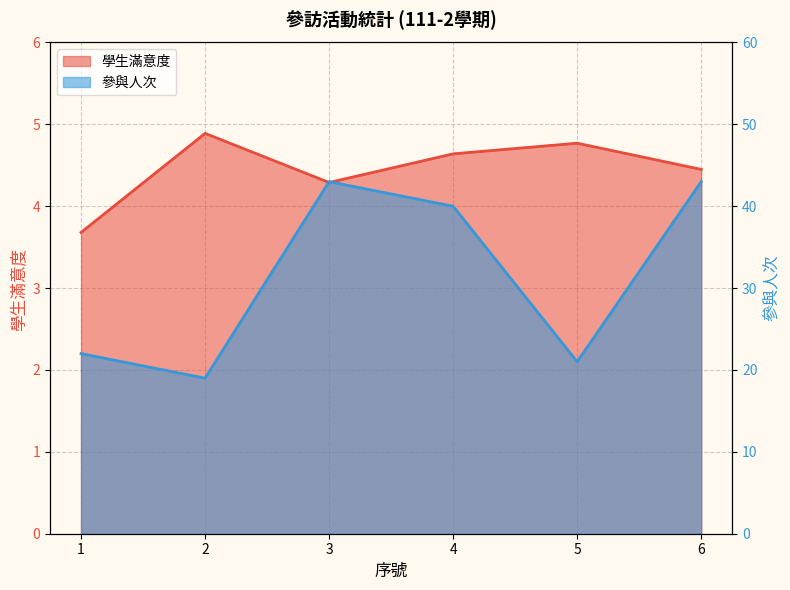

Reading left to right, transcribe all the data shown in this chart.

學生滿意度: 1=3.7	2=4.9	3=4.3	4=4.6	5=4.8	6=4.5
參與人次: 1=22.0	2=19.0	3=43.0	4=40.0	5=21.0	6=43.0